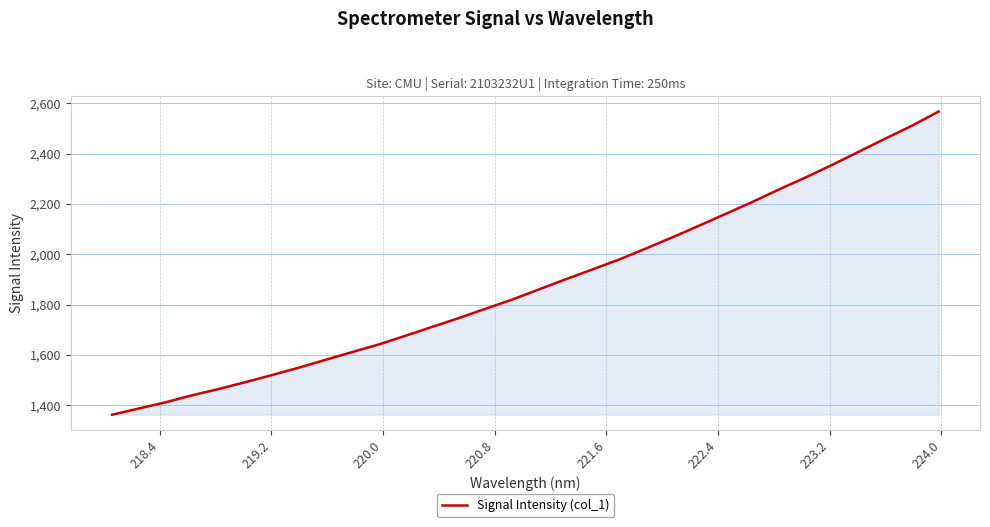

Does the chart display data point markers on the line(s)?

No